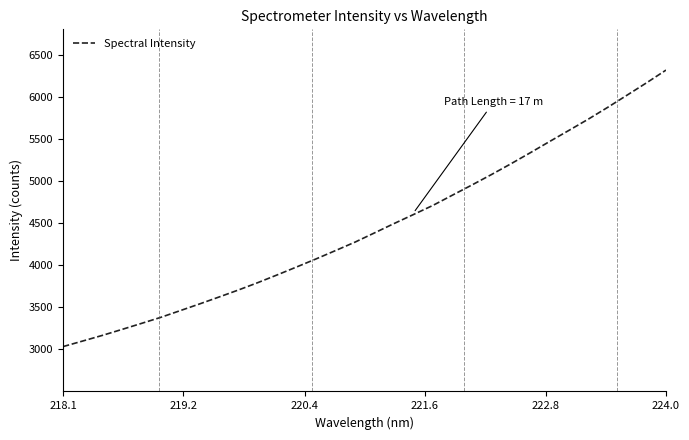

What is the smallest value displayed?

3033.1